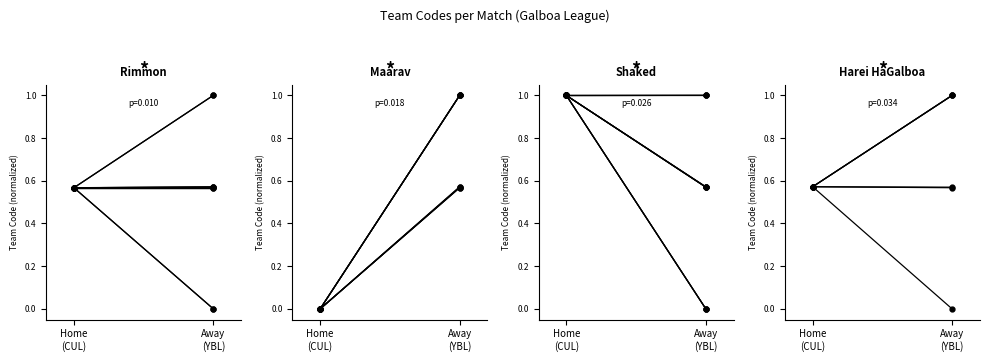

Is this an area chart (filled region under the line)?

No